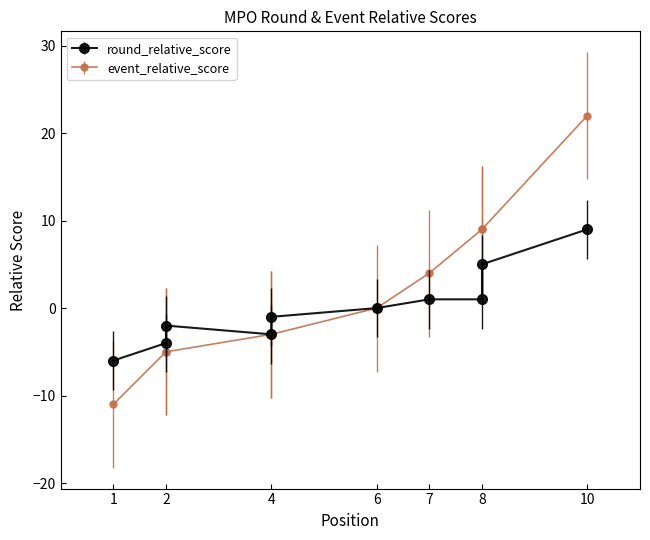

What is the difference between the event_relative_score values at 1 and 6?

11